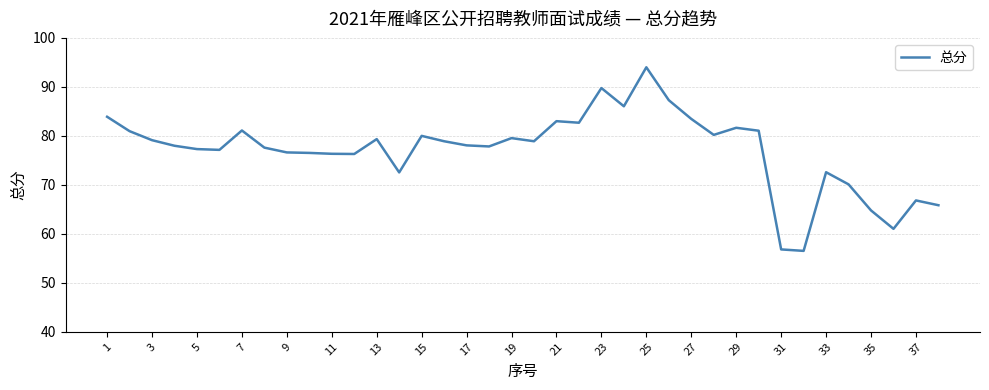

What is the difference between the maximum and minimum values?

37.5